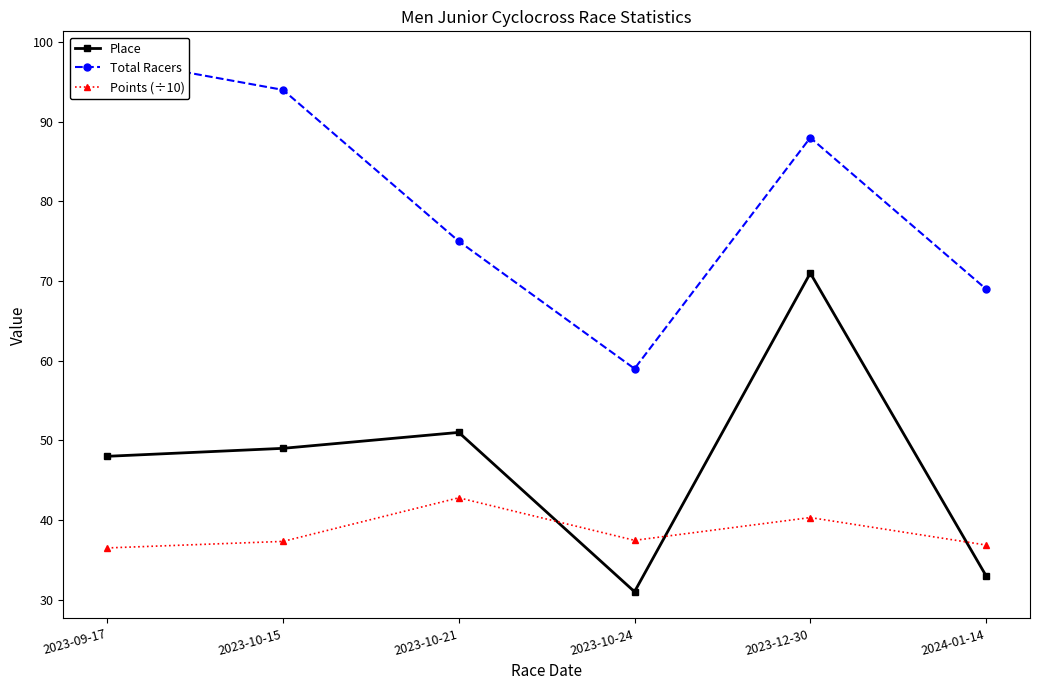

What position from the left is 2023-10-24?

4